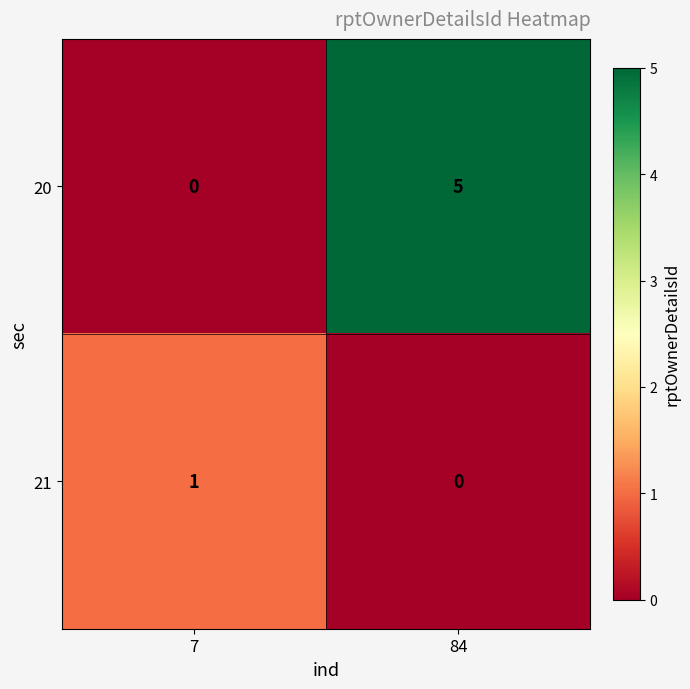

At 84, list the series in order from largest to smallest.

20, 21